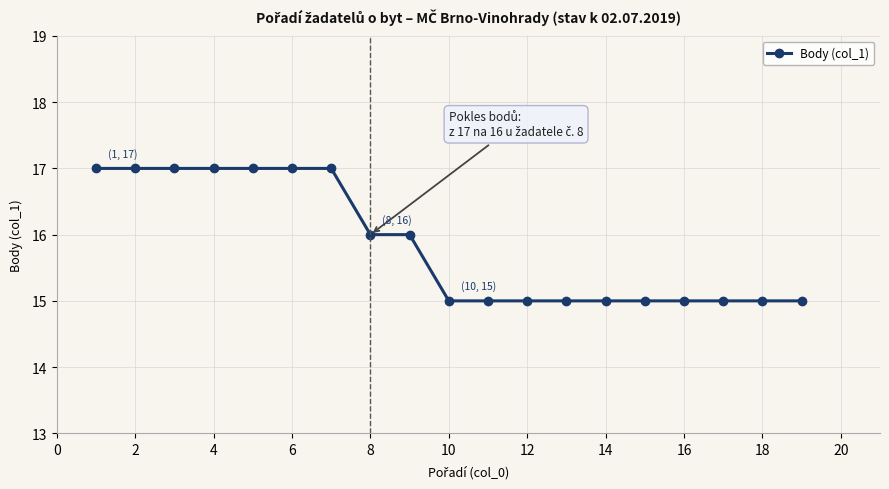

What is the maximum value shown in the chart?

17